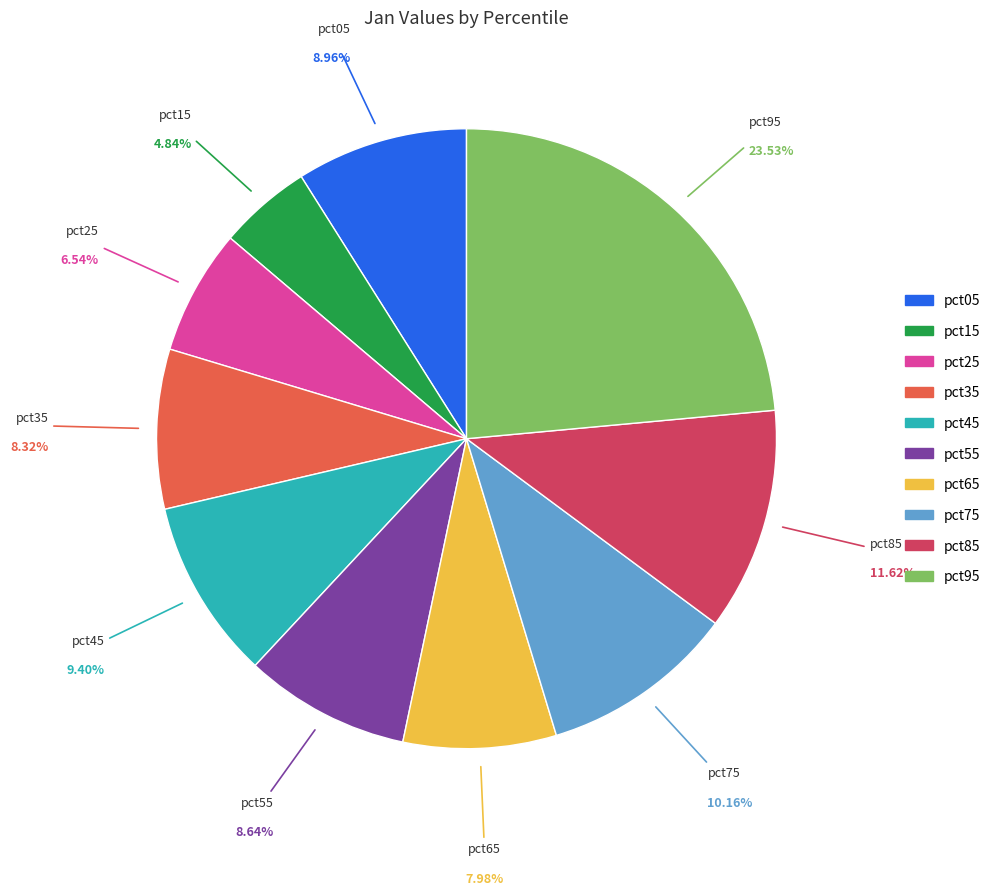

Does pct05 represent more than half of the total?

No